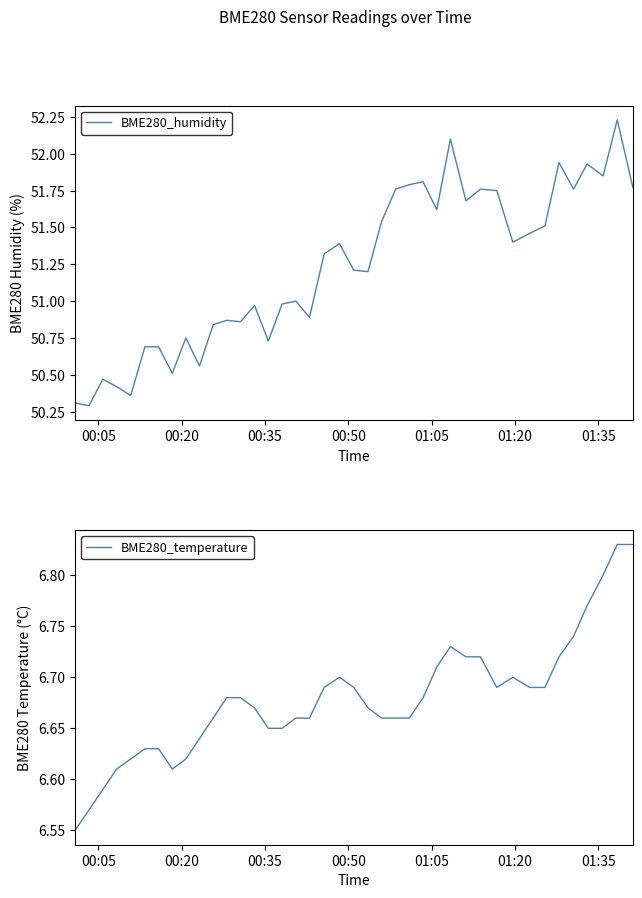

What are all the series names shown in the legend?

BME280_humidity, BME280_temperature